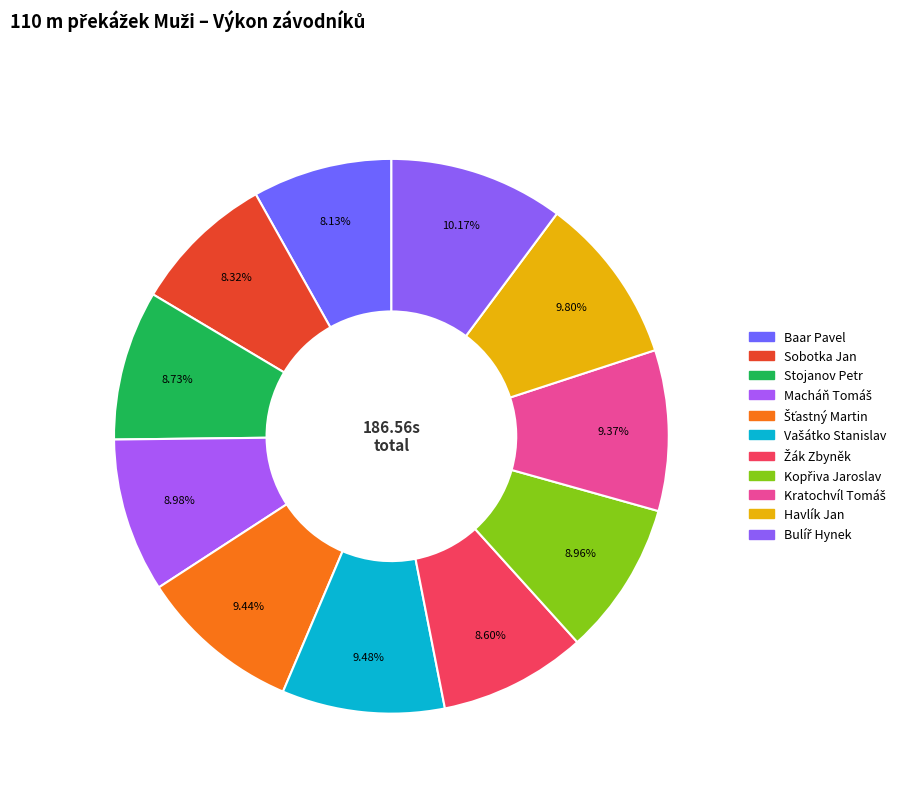

How many slices are in this pie chart?

11